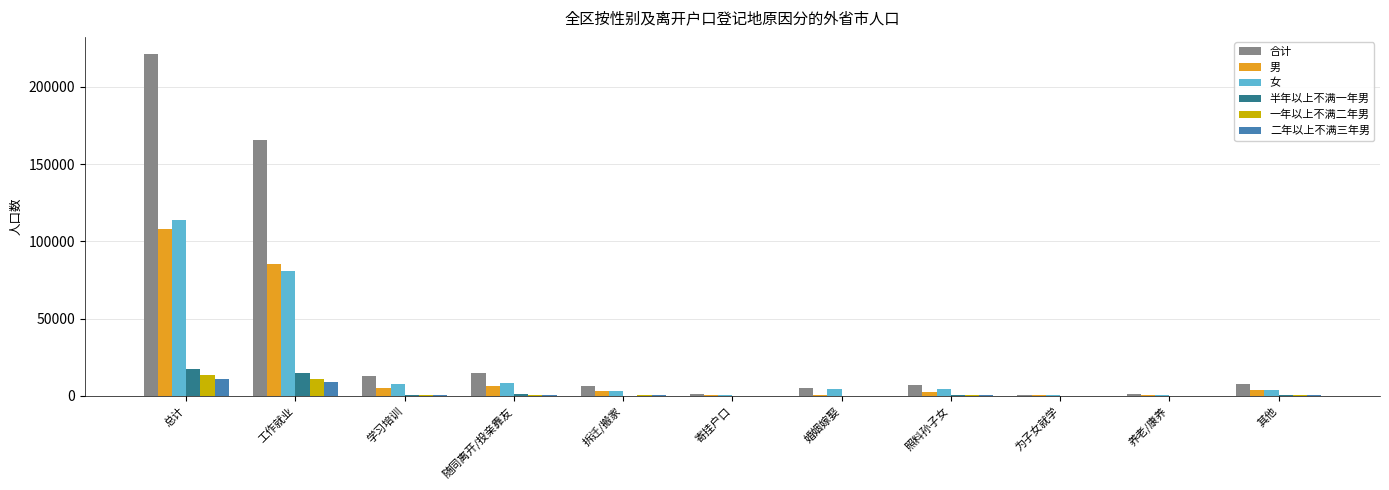

Which series changed the most between 工作就业 and 其他?

合计